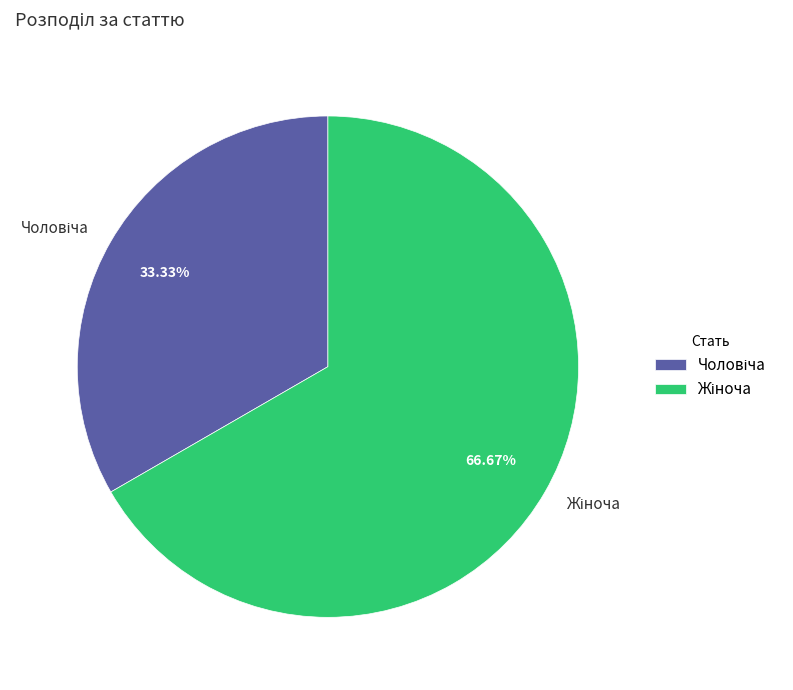

Is there any slice that represents more than half of the pie?

Yes